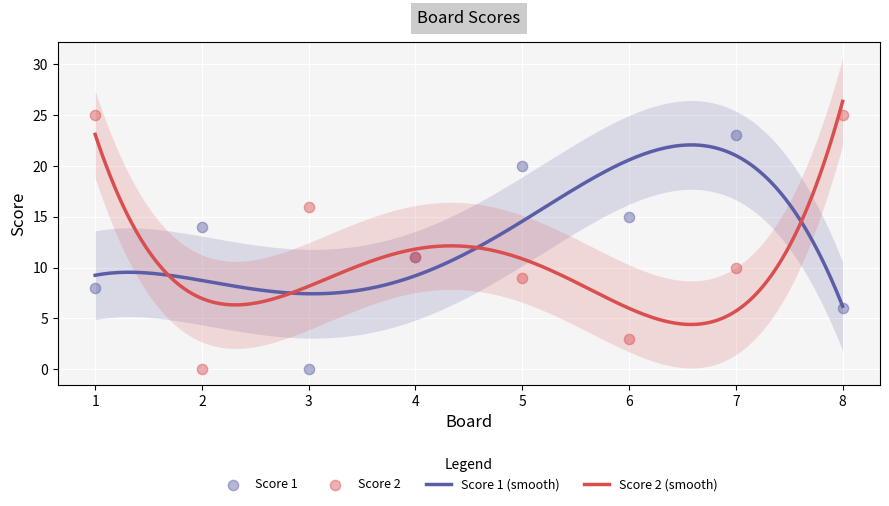

What is the total value across all series at 6?

18